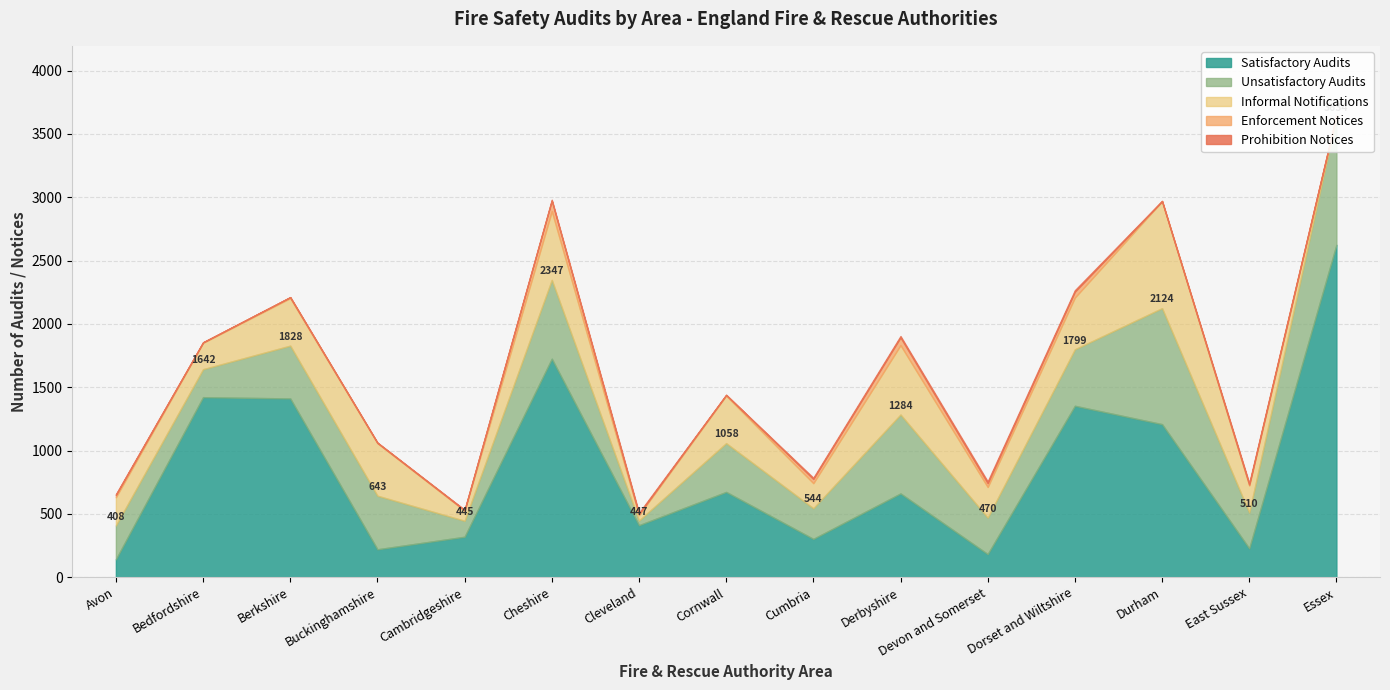

What is the label of the 1st point from the left?

Avon